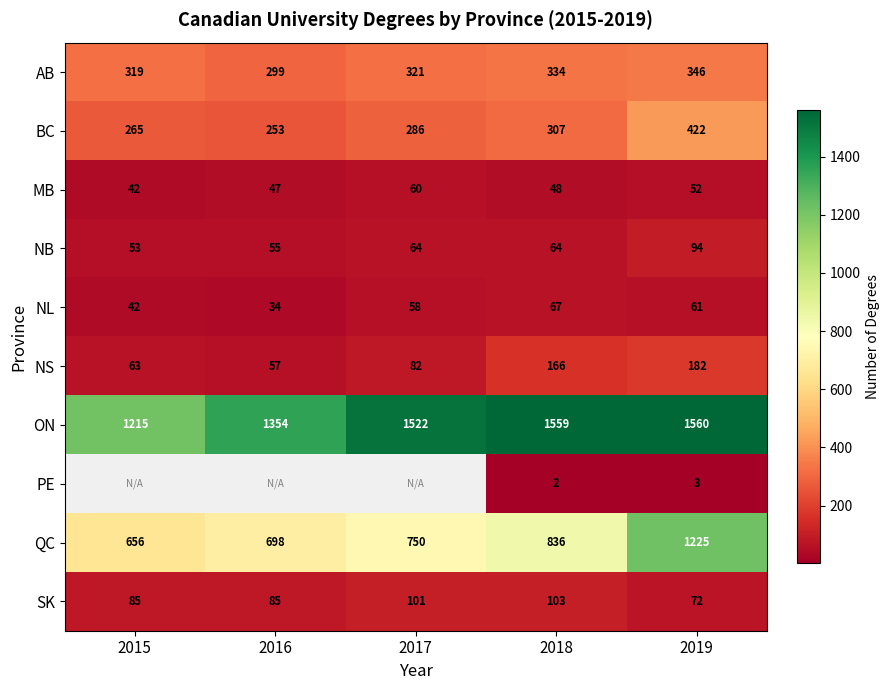

What is the difference between the maximum and second lowest values in the SK series?

18